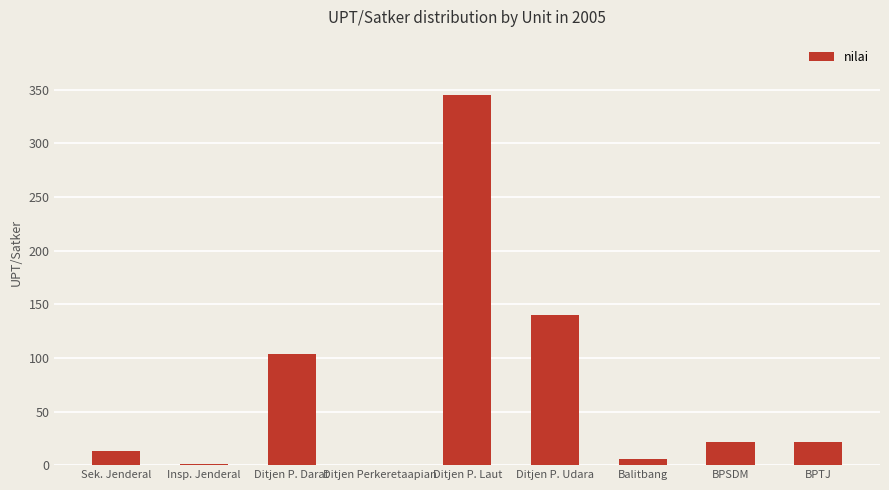

At which label is the value closest to 172?

Ditjen P. Udara